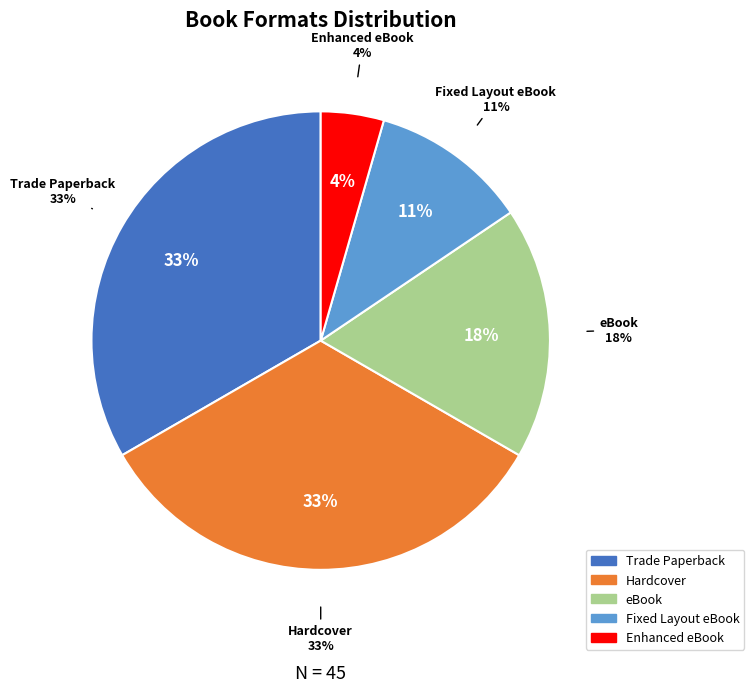

Combined, do Fixed Layout eBook and Hardcover account for over 50%?

No